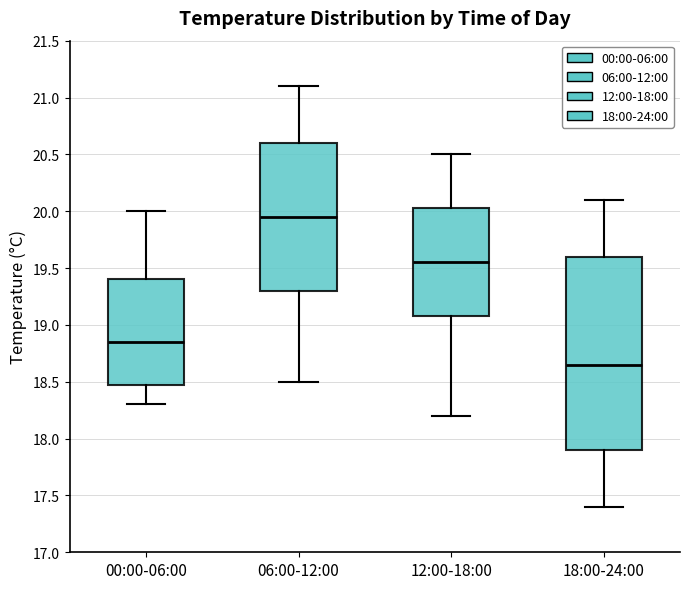

Reading left to right, transcribe this box plot: for each box, give where its median line is, the range the box spans, and where its two whiskers end, as read against the y-axis. The values are not printed on the chart, so give them approximately, as read against the axis.

00:00-06:00: median 18.85, box 18.50 to 19.40, whiskers 18.30 to 20.00
06:00-12:00: median 19.95, box 19.30 to 20.60, whiskers 18.50 to 21.10
12:00-18:00: median 19.55, box 19.10 to 20.05, whiskers 18.20 to 20.50
18:00-24:00: median 18.65, box 17.90 to 19.60, whiskers 17.40 to 20.10